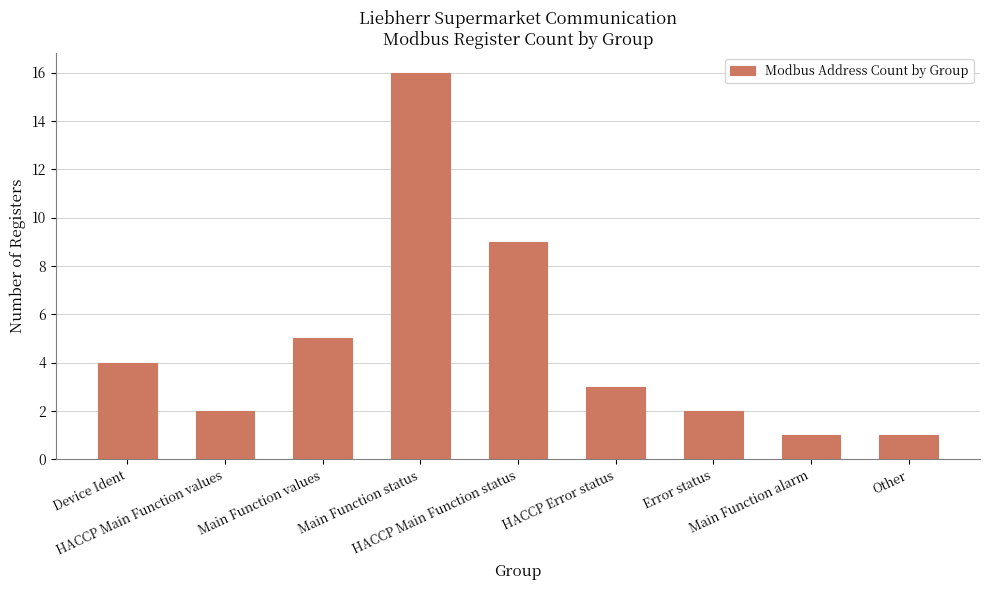

Reading right to left, transcribe all the data shown in this chart.

Other=1	Main Function alarm=1	Error status=2	HACCP Error status=3	HACCP Main Function status=9	Main Function status=16	Main Function values=5	HACCP Main Function values=2	Device Ident=4